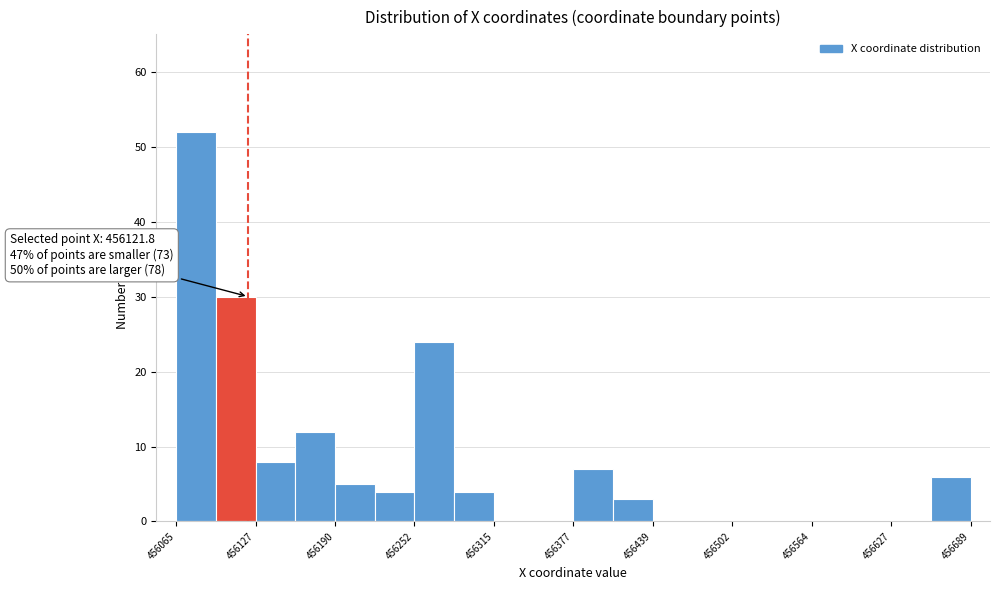

Around what value on the x-axis is the tallest bar? Give the approximate position of its centre, as read against the axis.

456080